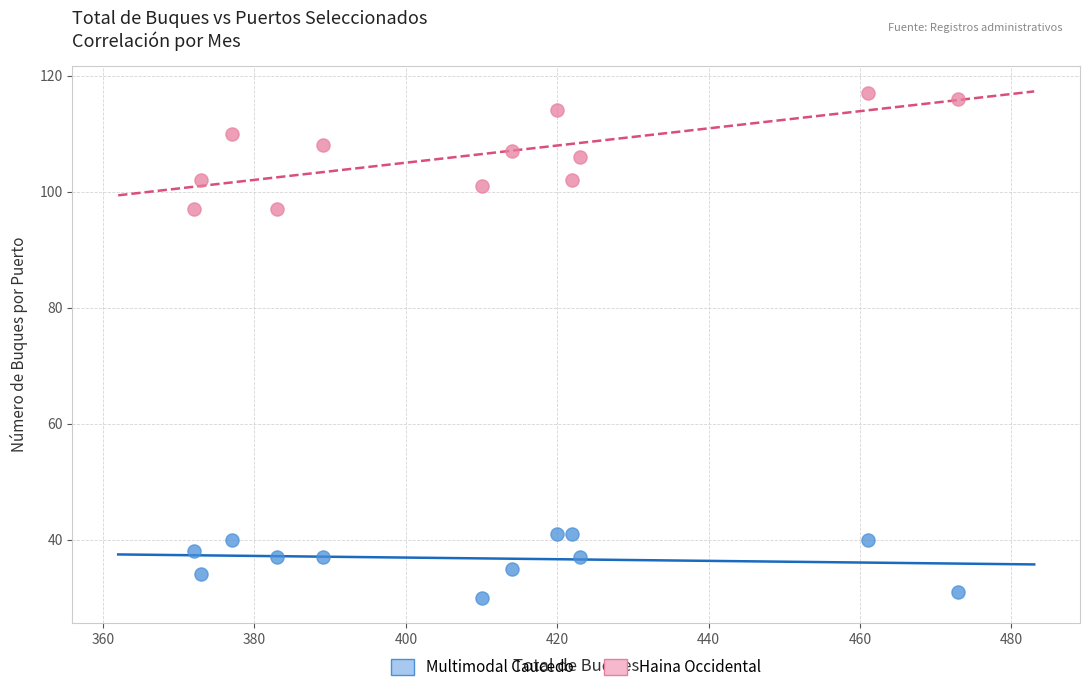

Which series has the widest spread of Y values?

Haina Occidental